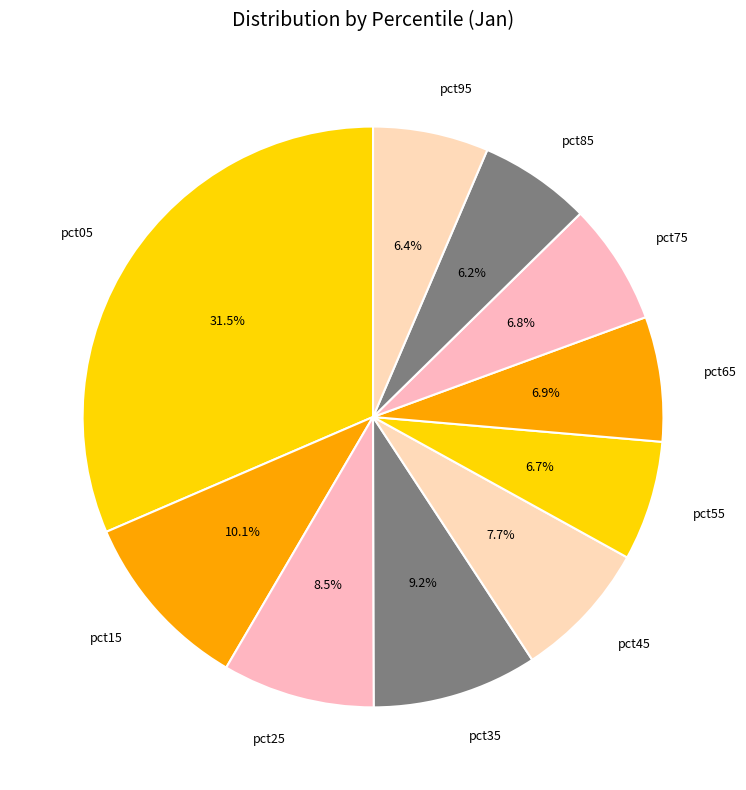

Do pct35 and pct45 together represent more than half of the pie?

No